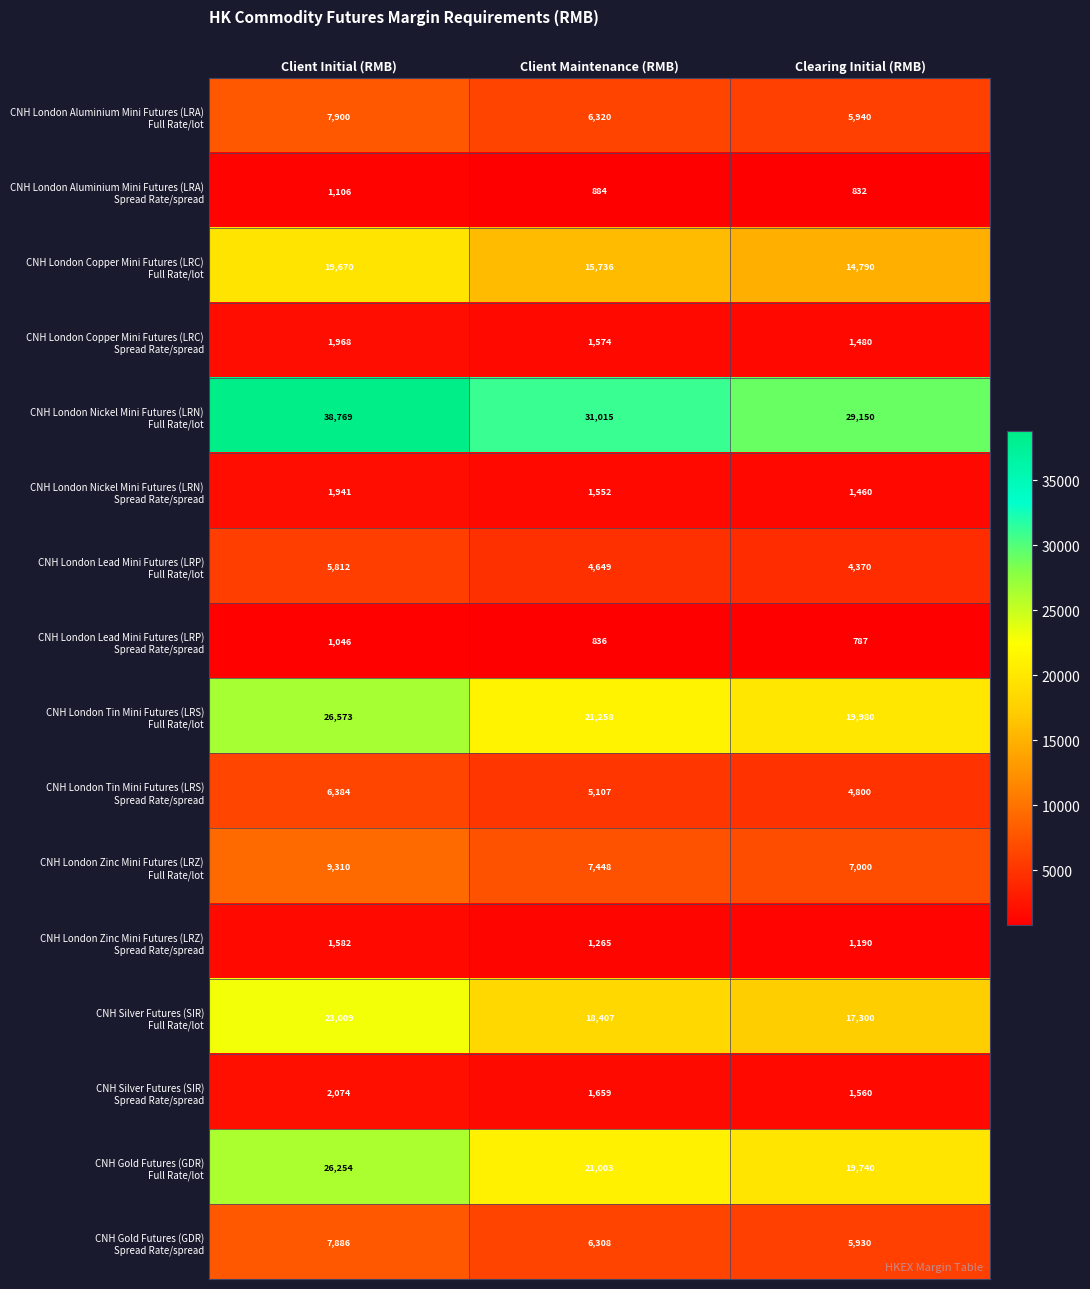

At which category is the sum across all series the highest?

Client Initial (RMB)